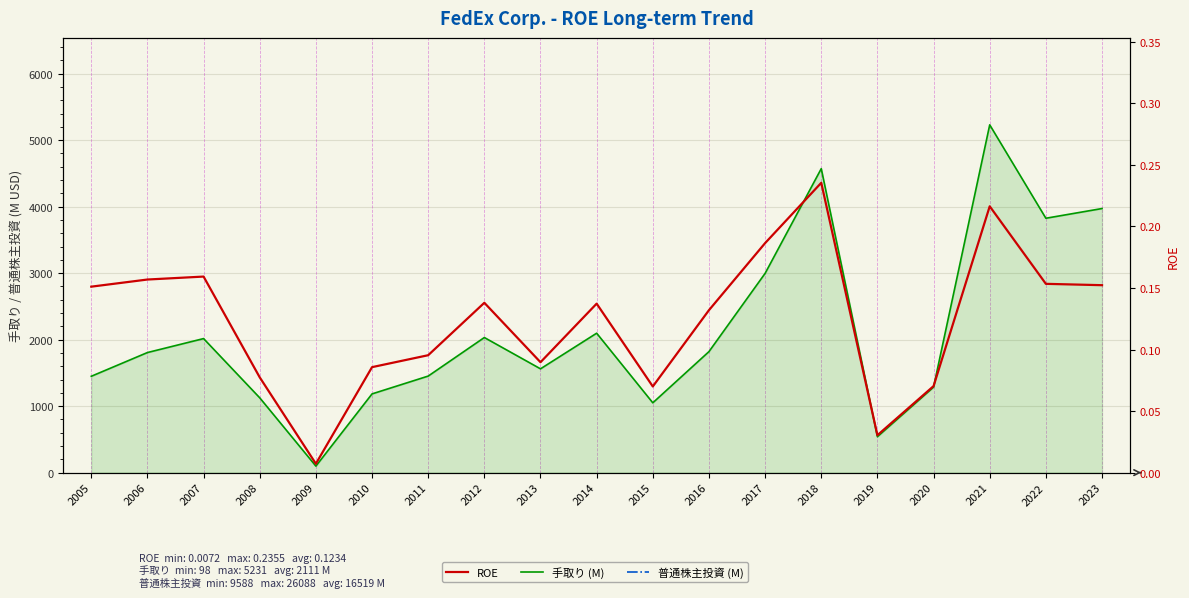

What is the spread (max minus min) of values at 2011?

15219.9